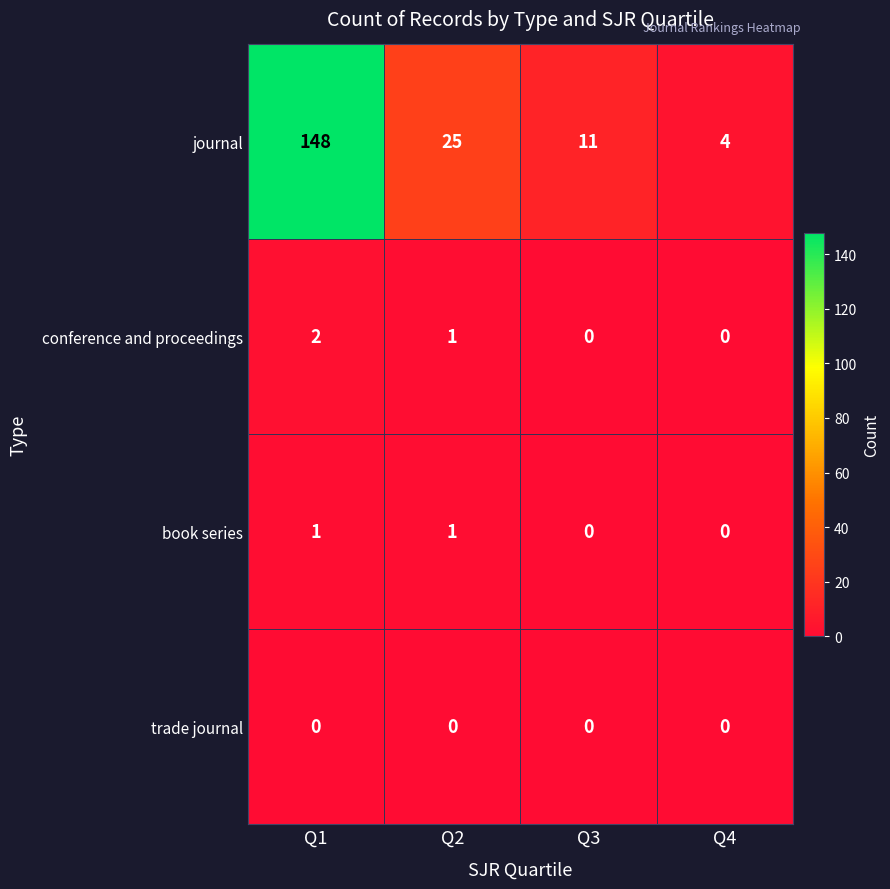

True or false: conference and proceedings has a value of 1 at Q4.

False